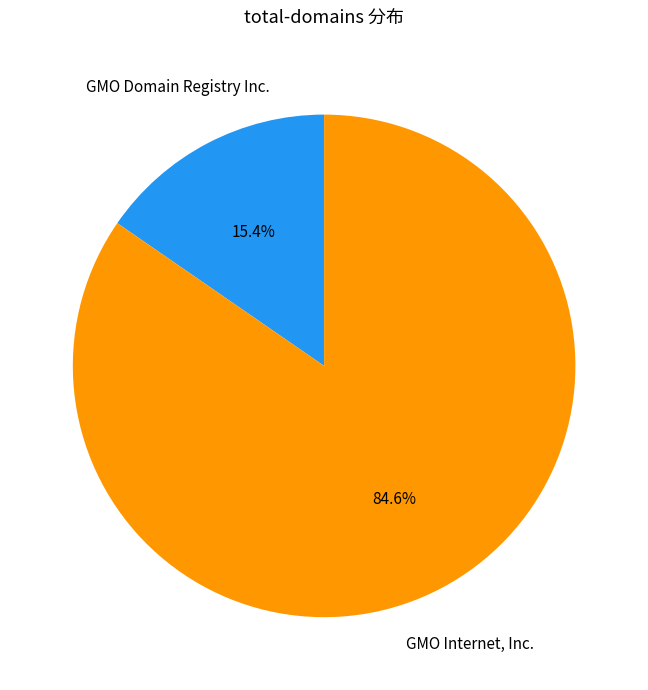

Does any single category account for the majority?

Yes